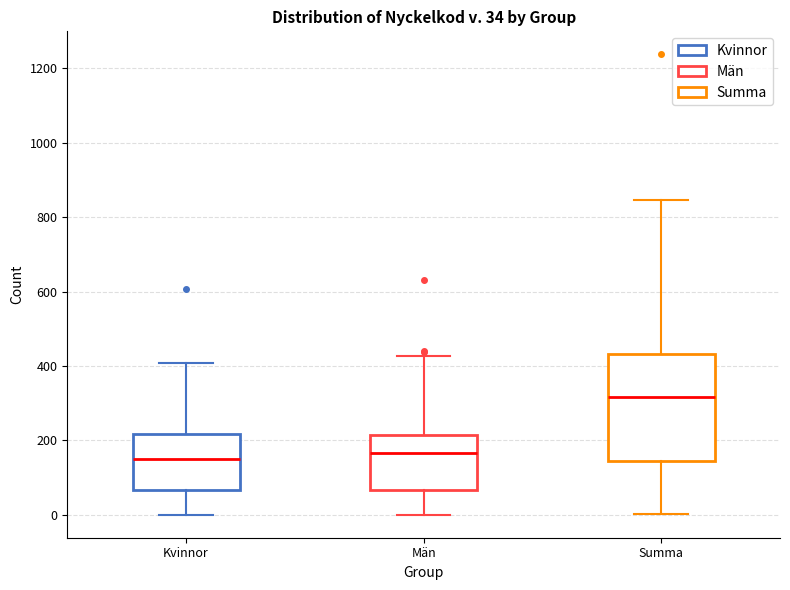

Which box is the tallest, from its lower edge to its upper edge?

Summa